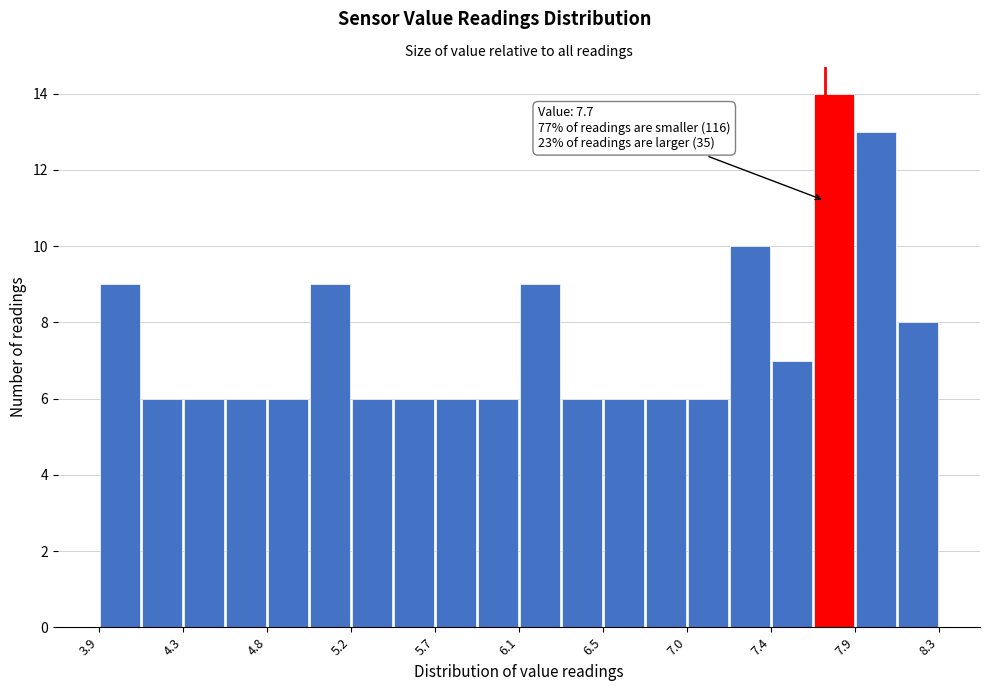

Which range on the x-axis has the tallest bar?

7.64 to 7.86